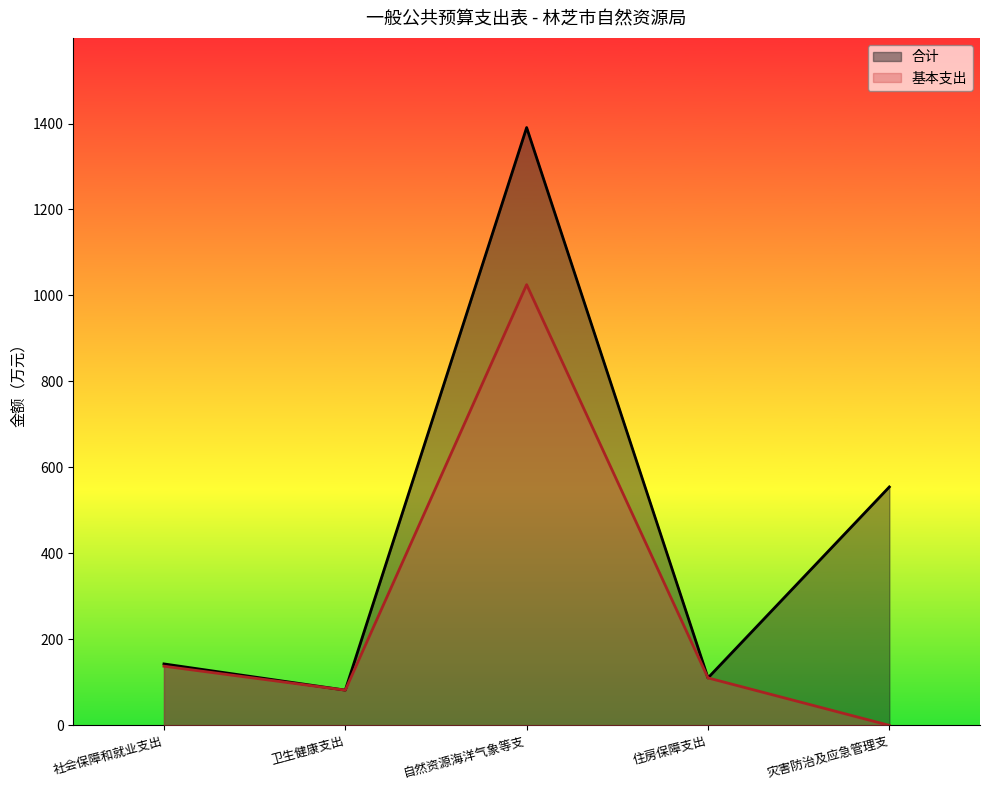

True or false: 基本支出 and 合计 intersect in this chart.

False